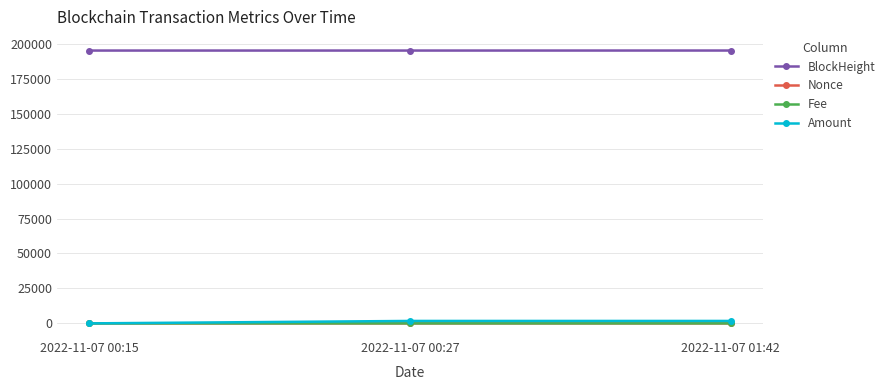

Is it true that BlockHeight equals 135765.0 at 2022-11-07 00:27?

False